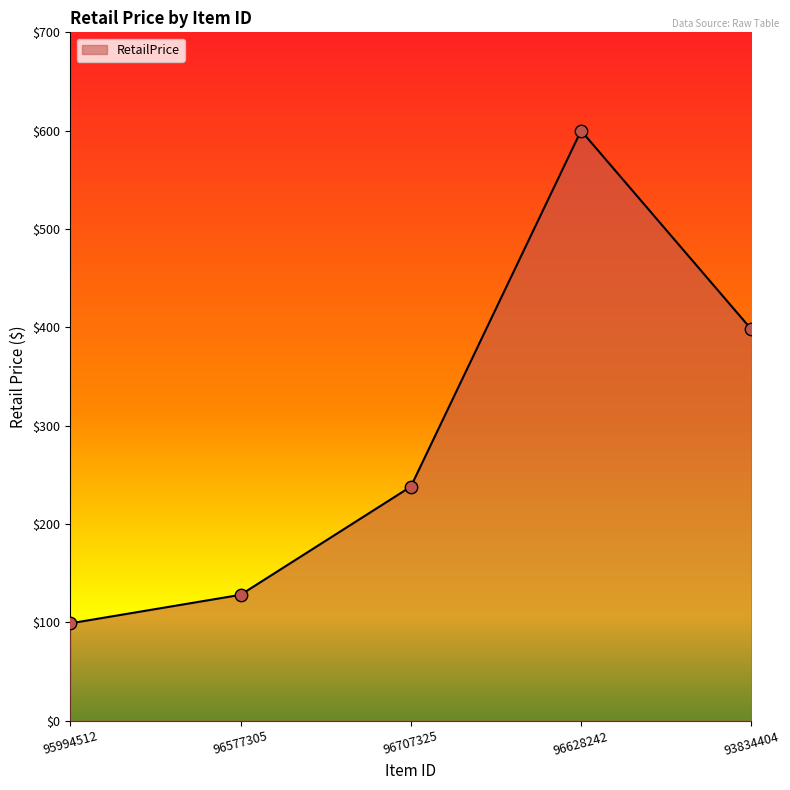

Which has a higher value, 96577305 or 96628242?

96628242